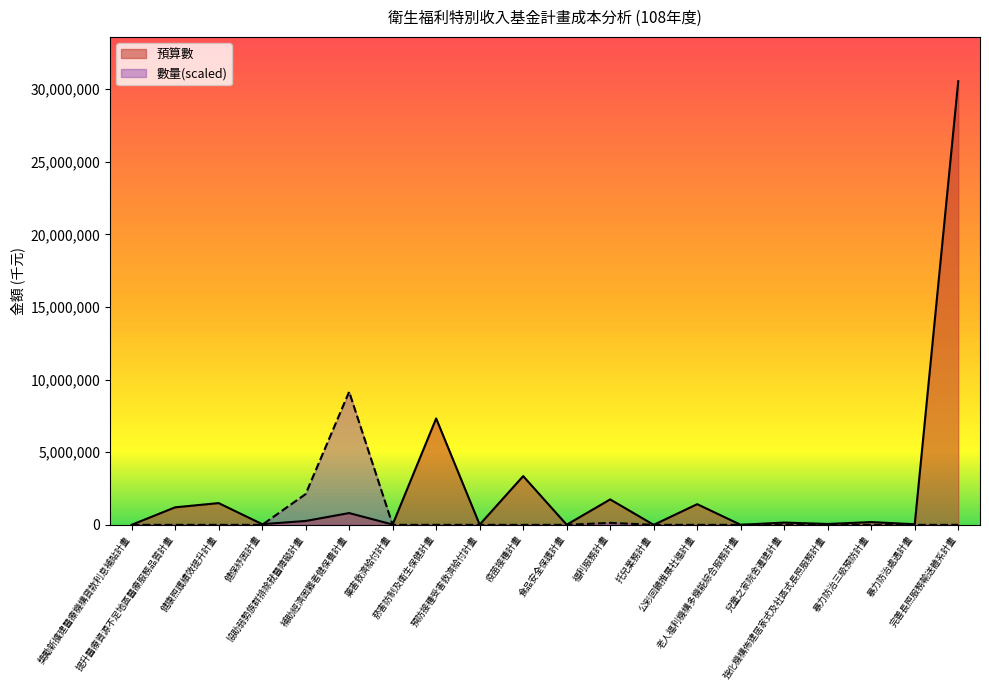

Where is 預算數 nearest to the value 15274282?

菸害防制及衛生保健計畫